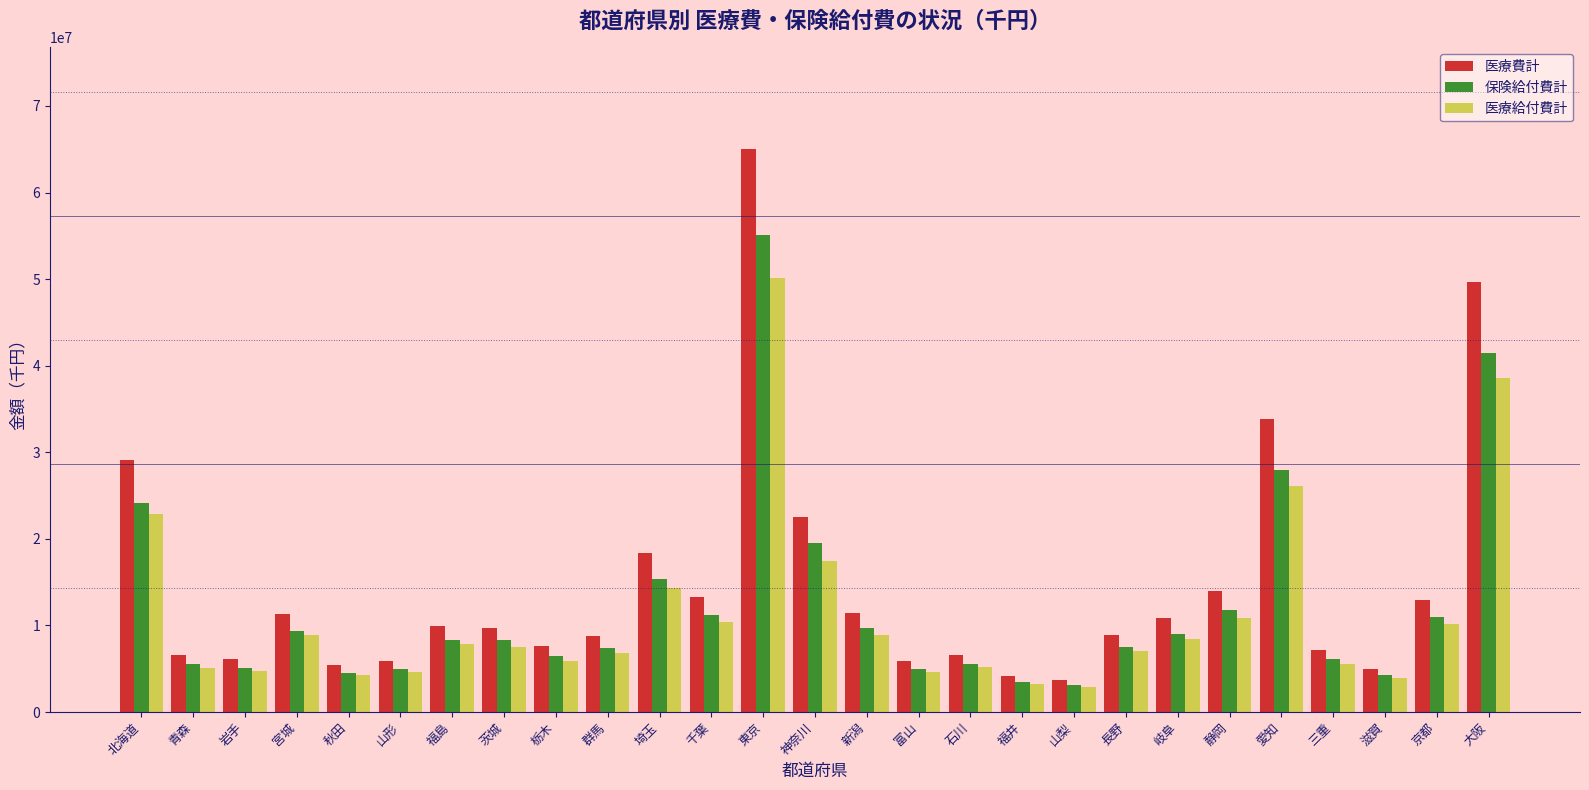

Rank the series by their maximum value, from highest to lowest.

医療費計, 保険給付費計, 医療給付費計